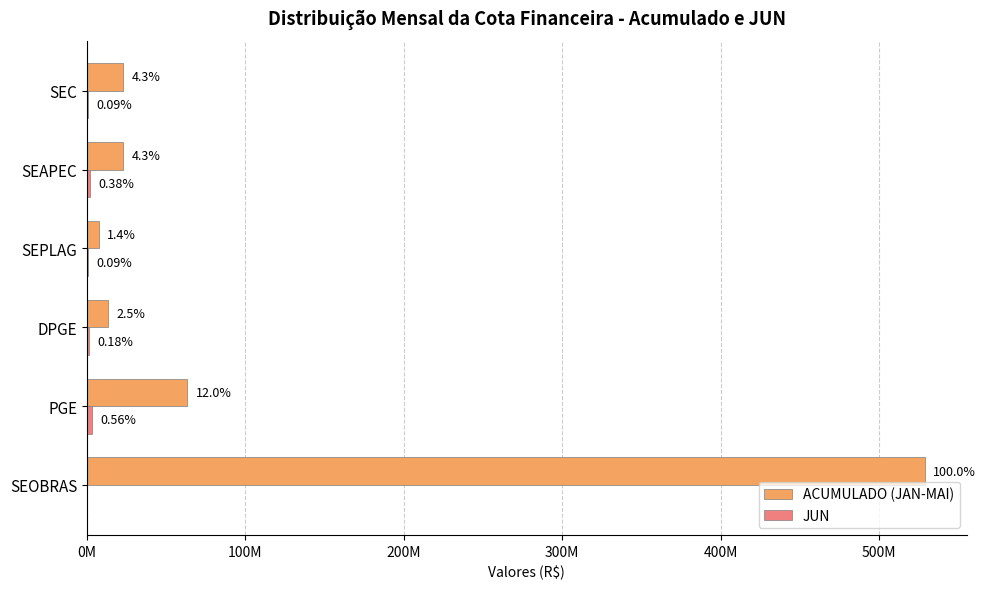

What position from the left is SEPLAG?

4